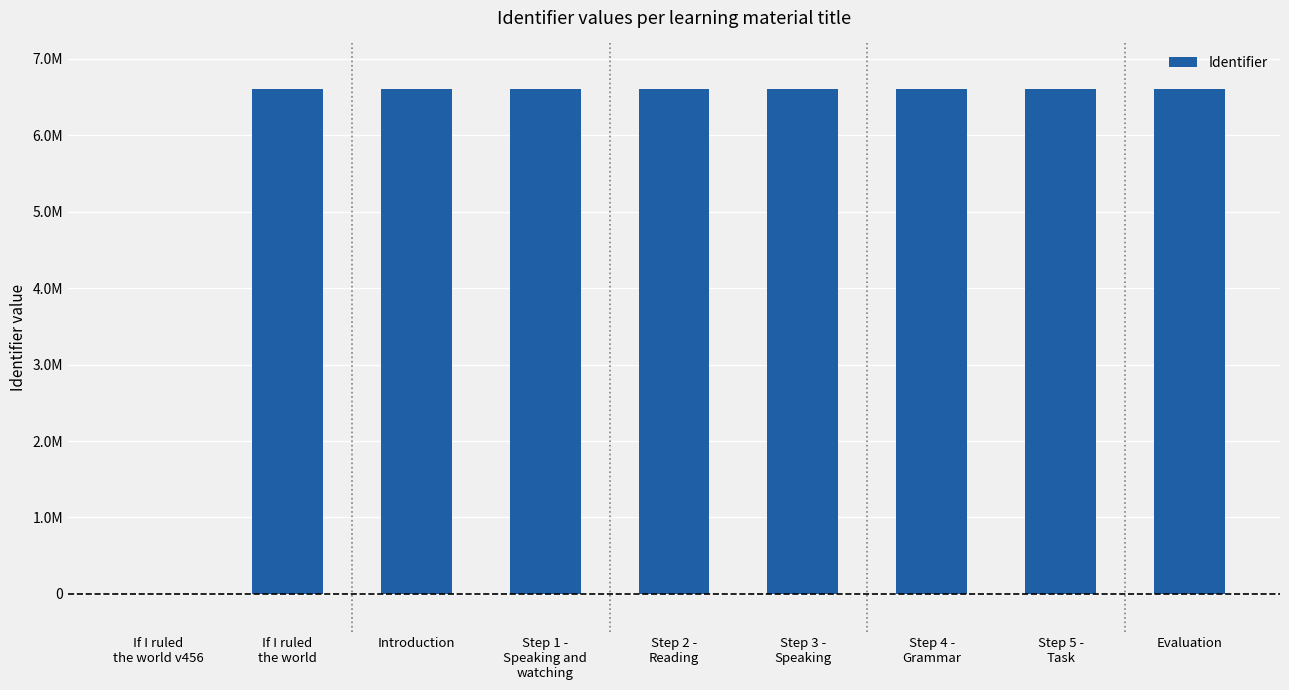

What is the difference between the maximum and minimum values?

6606434